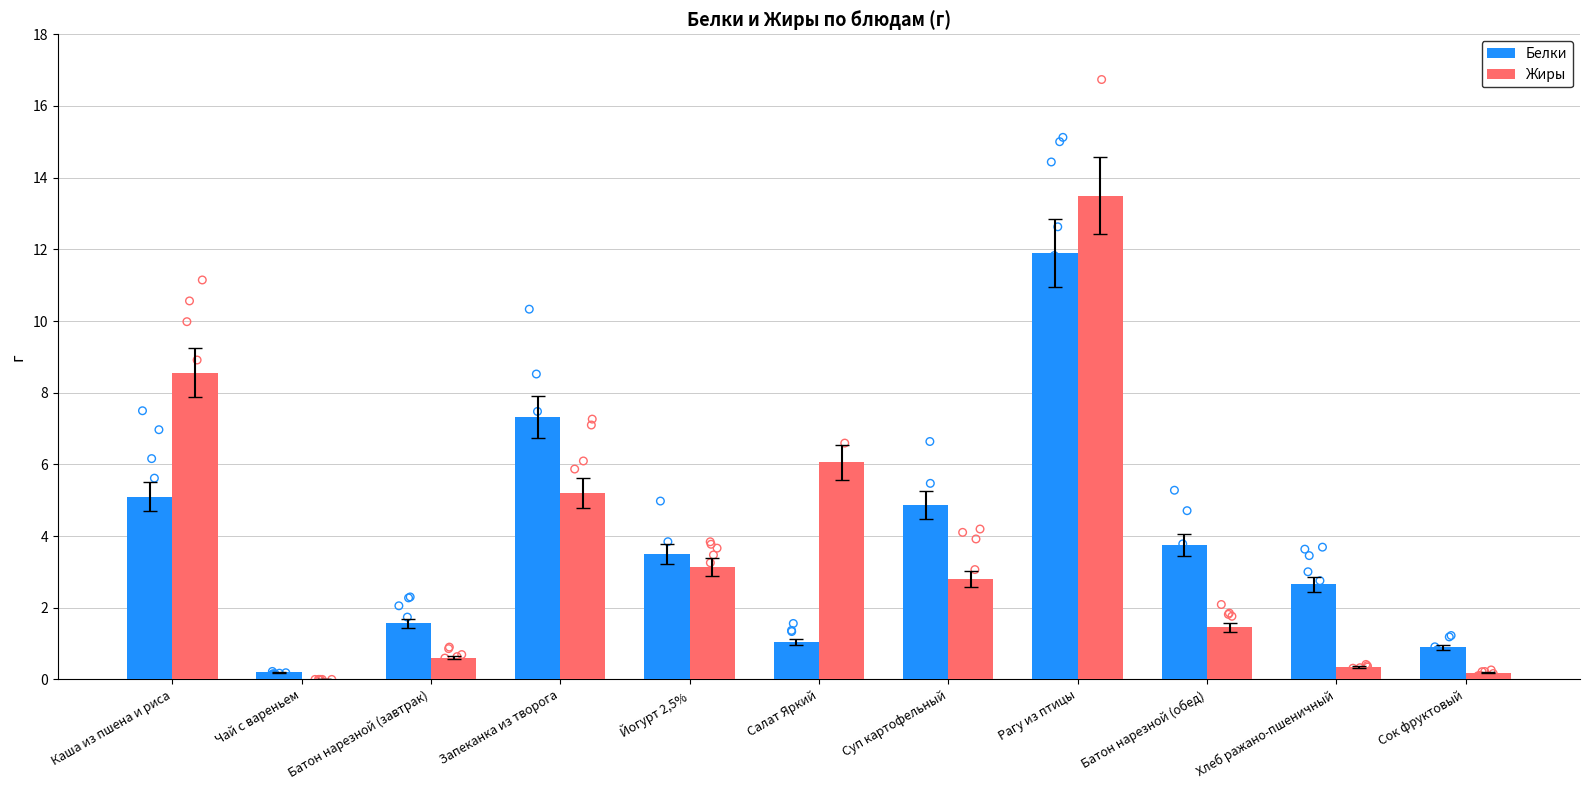

Which series has the widest spread of Y values?

Жиры